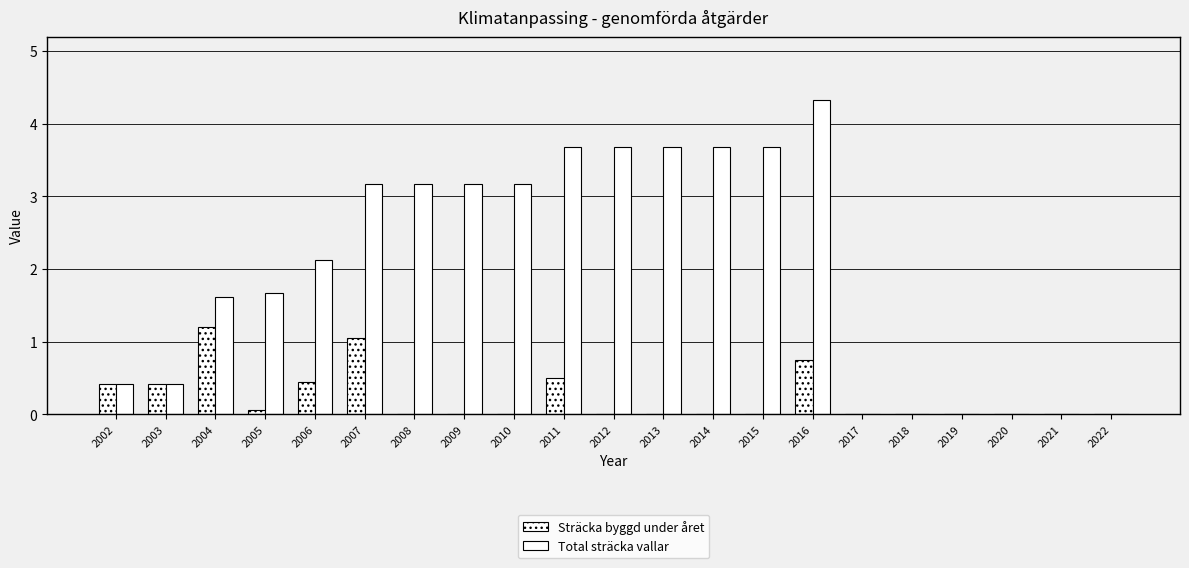

Count the number of categories in the chart.

21